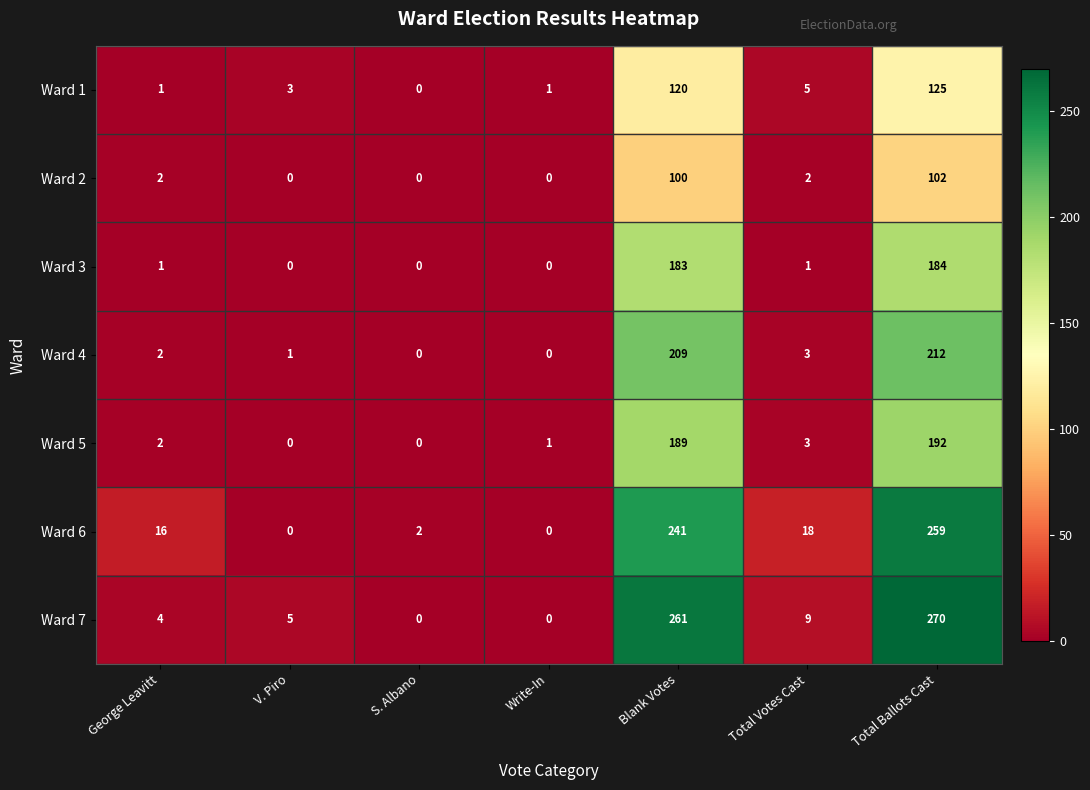

What is the spread (max minus min) of values at Write-In?

1